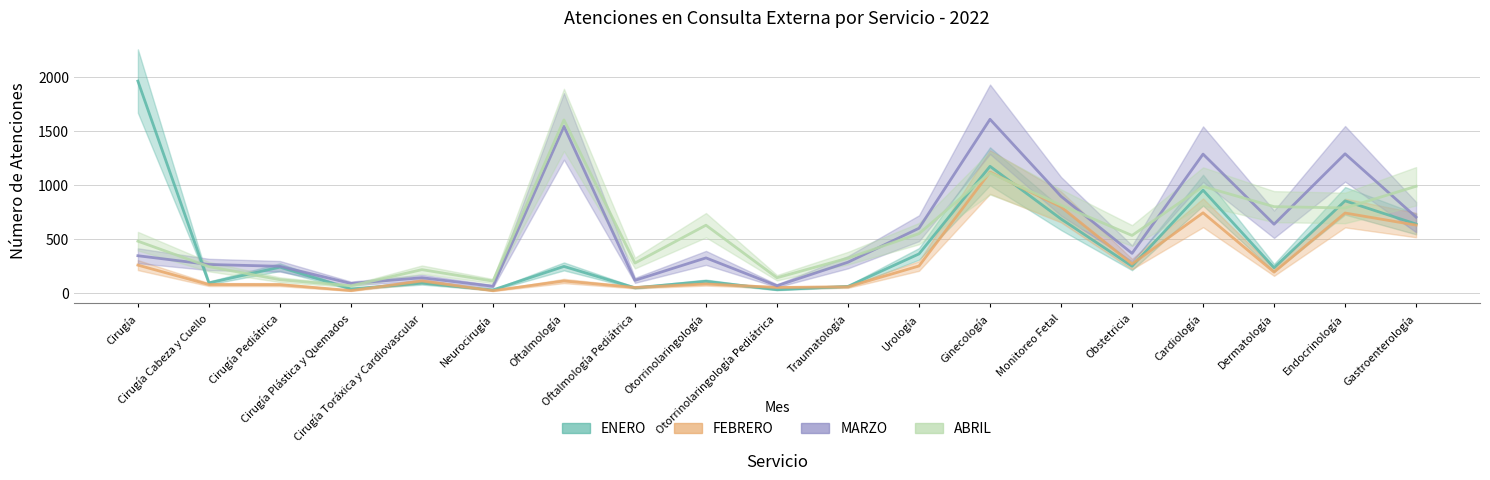

What is the spread (max minus min) of values at Monitoreo Fetal?

210